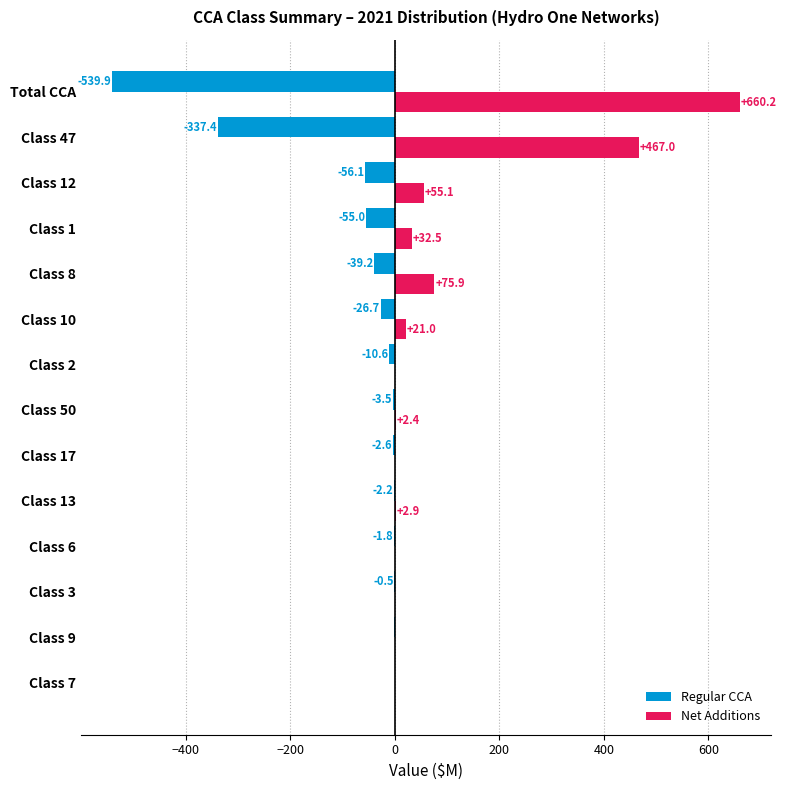

At which category is the sum across all series the highest?

Class 47